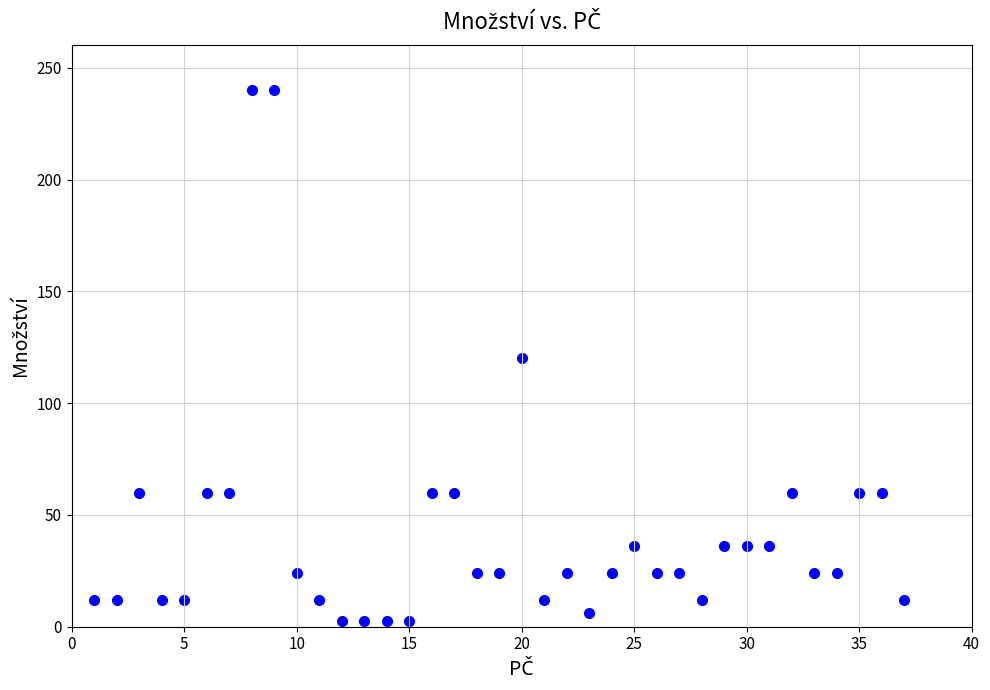

What is the range of X values (max minus min)?

36.0